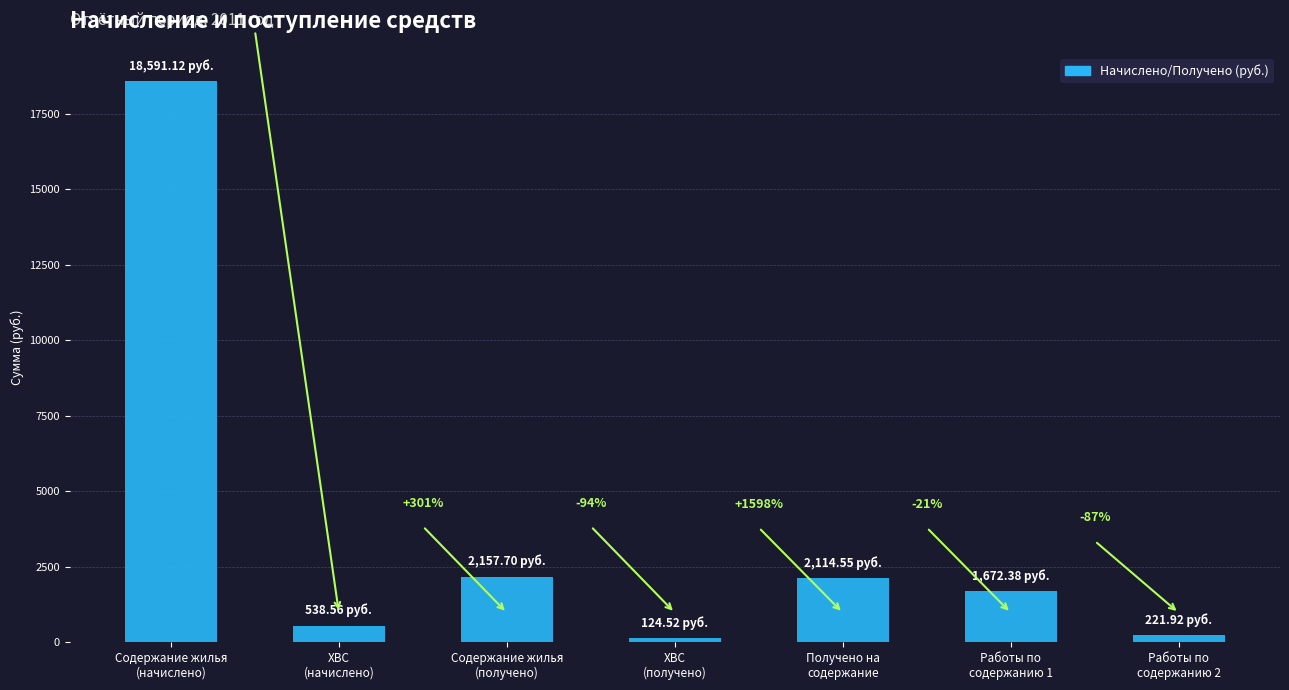

What is the approximate value at ХВС
(получено)?

124.5